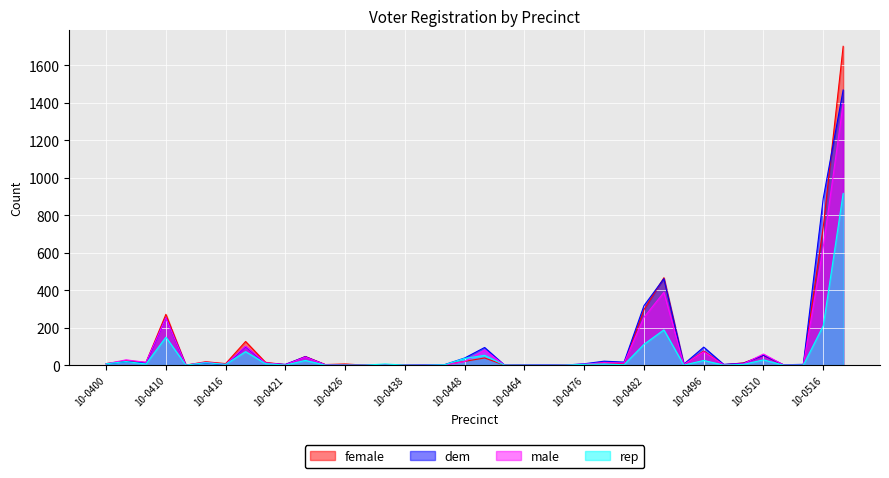

How many data points in rep are less than 4?

17